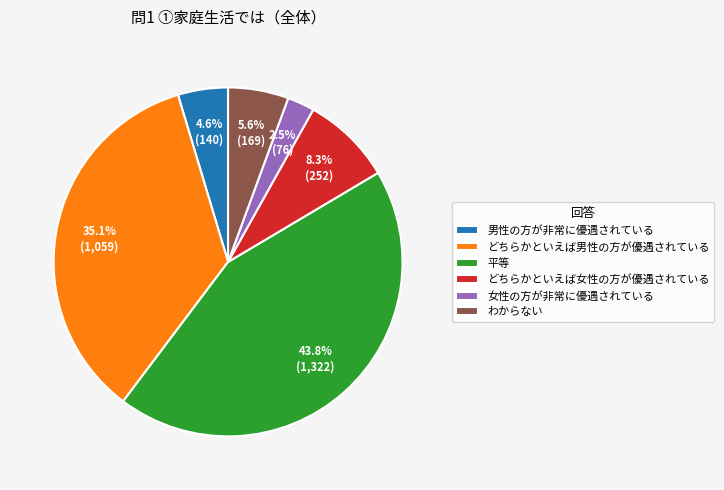

Rank the categories by value from lowest to highest.

女性の方が非常に優遇されている, 男性の方が非常に優遇されている, わからない, どちらかといえば女性の方が優遇されている, どちらかといえば男性の方が優遇されている, 平等